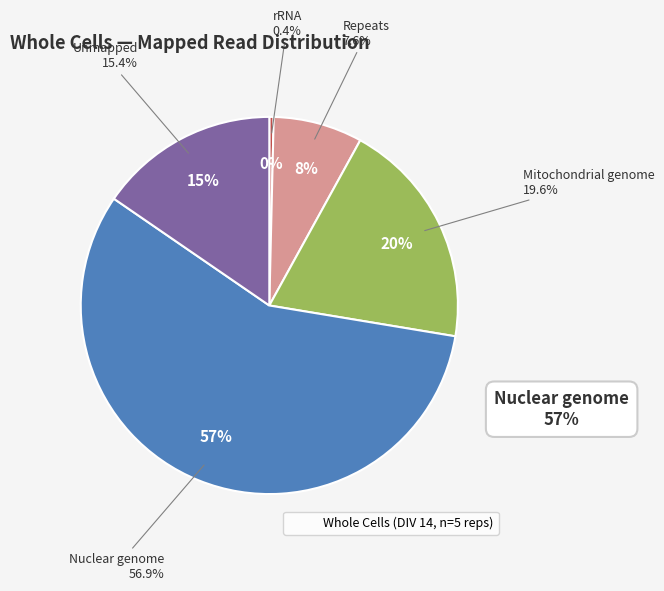

The Repeats slice represents 1% of the pie. True or false?

False